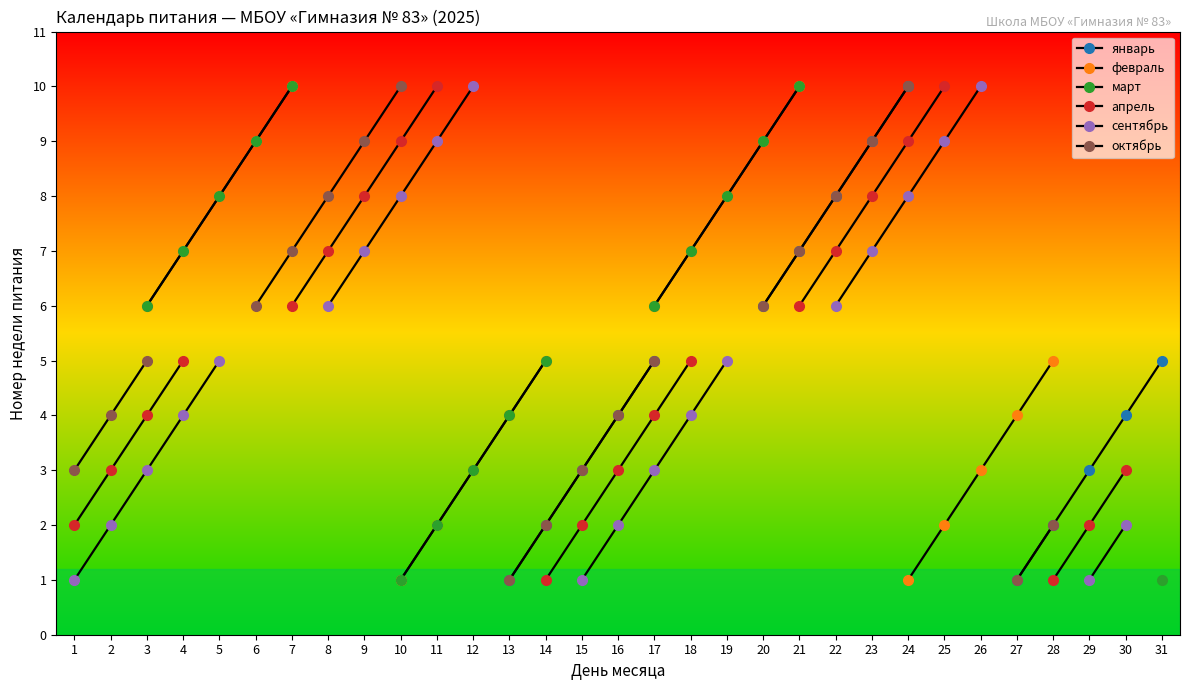

What is the highest value of the октябрь series?

10.0